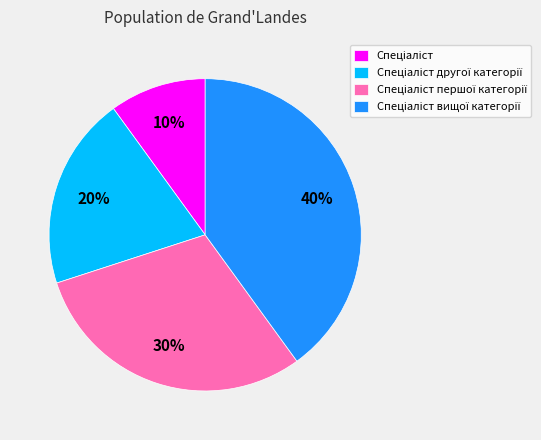

Does any single category account for the majority?

No